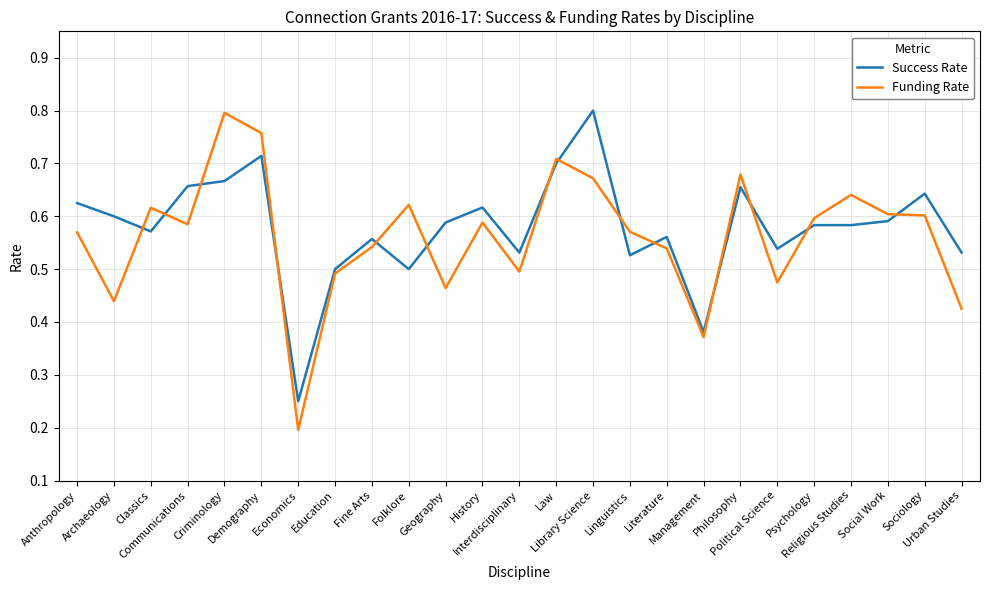

Does the chart display data point markers on the line(s)?

No